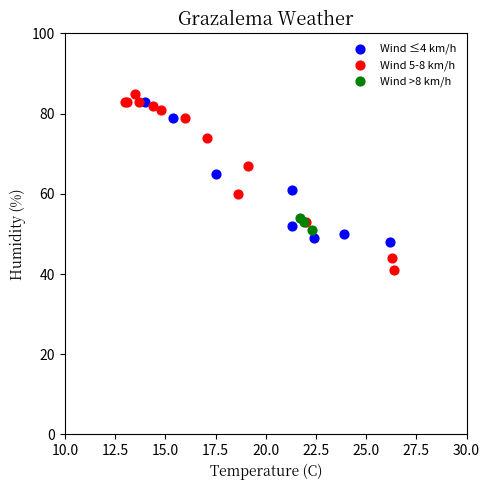

Which series has the widest spread of Y values?

Wind 5-8 km/h